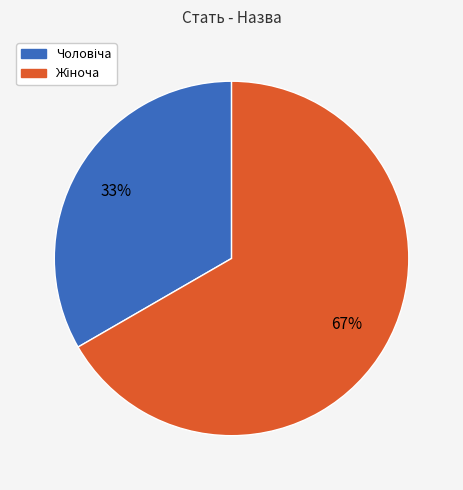

To the nearest percent, what is the average slice percentage?

50%